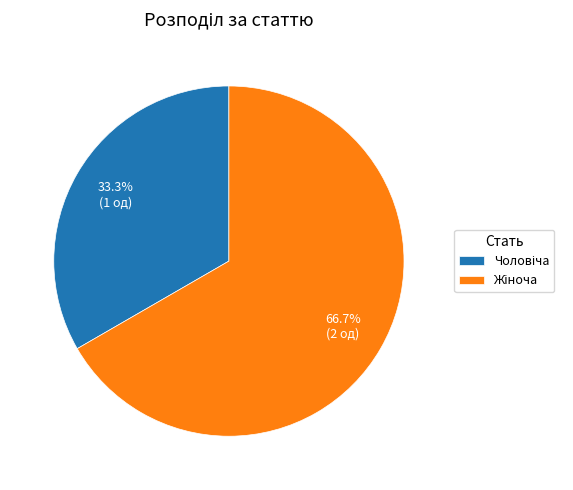

Does any single category account for the majority?

Yes